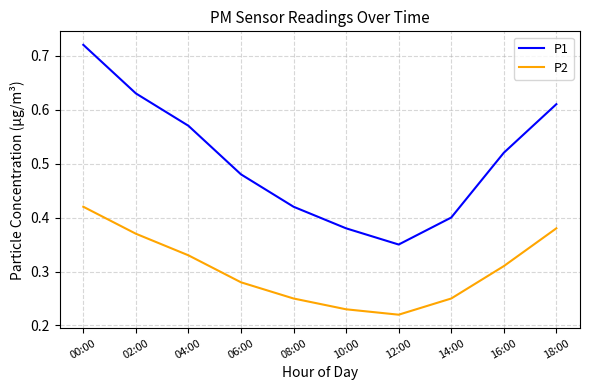

True or false: P2 and P1 cross at least once.

False